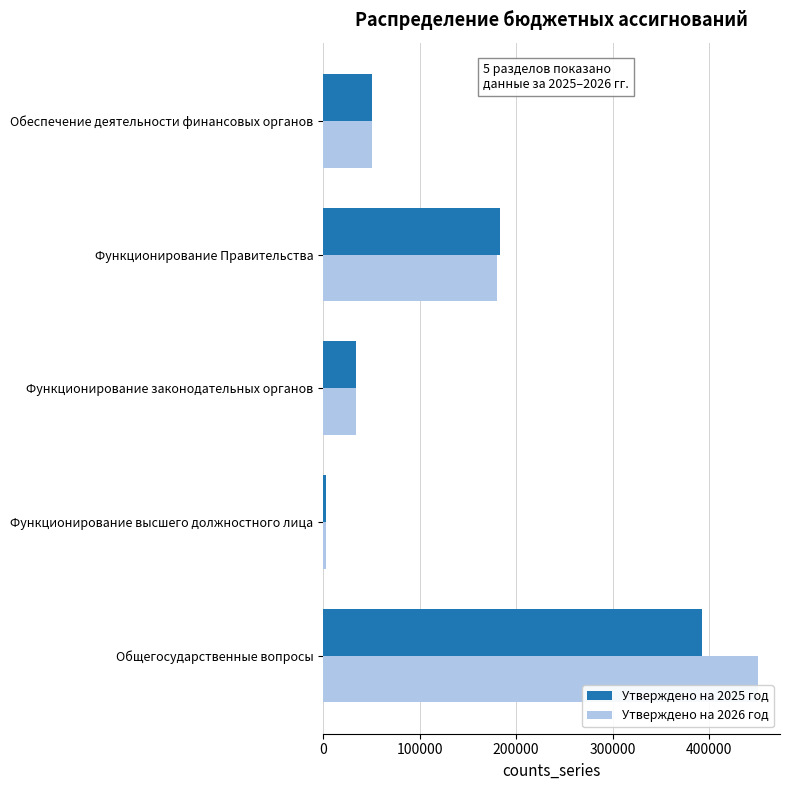

What is the sum of all Утверждено на 2026 год values?

718789.4